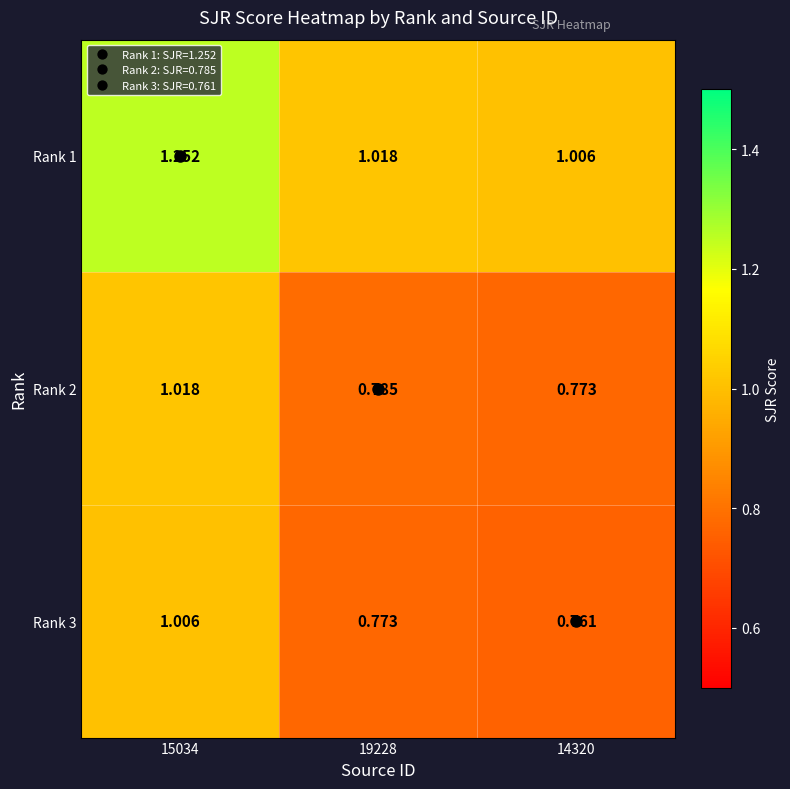

At which category is the sum across all series the highest?

15034